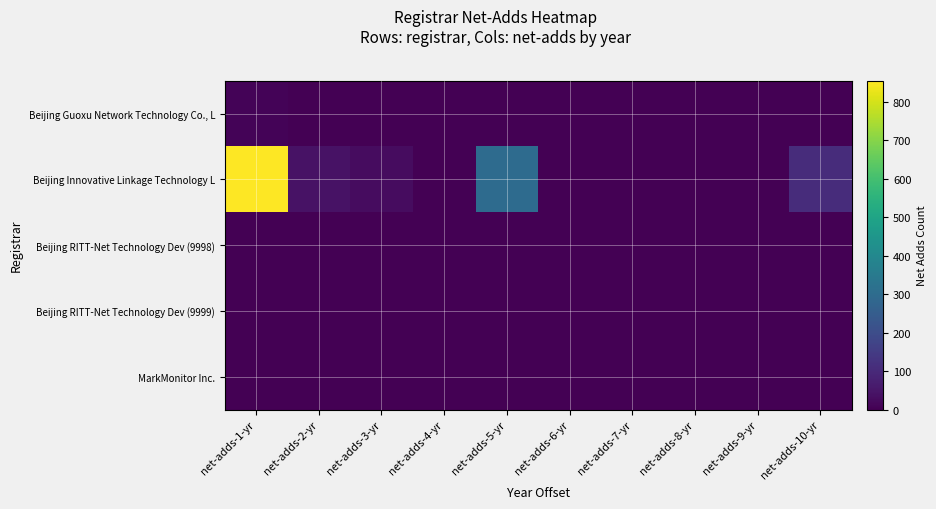

Reading right to left, transcribe all the data shown in this chart.

Beijing Guoxu Network Technology Co., L: net-adds-10-yr=0	net-adds-9-yr=0	net-adds-8-yr=0	net-adds-7-yr=0	net-adds-6-yr=0	net-adds-5-yr=2	net-adds-4-yr=0	net-adds-3-yr=0	net-adds-2-yr=0	net-adds-1-yr=10
Beijing Innovative Linkage Technology L: net-adds-10-yr=110	net-adds-9-yr=0	net-adds-8-yr=0	net-adds-7-yr=0	net-adds-6-yr=0	net-adds-5-yr=299	net-adds-4-yr=1	net-adds-3-yr=29	net-adds-2-yr=41	net-adds-1-yr=855
Beijing RITT-Net Technology Dev (9998): net-adds-10-yr=0	net-adds-9-yr=0	net-adds-8-yr=0	net-adds-7-yr=0	net-adds-6-yr=0	net-adds-5-yr=0	net-adds-4-yr=0	net-adds-3-yr=0	net-adds-2-yr=0	net-adds-1-yr=0
Beijing RITT-Net Technology Dev (9999): net-adds-10-yr=0	net-adds-9-yr=0	net-adds-8-yr=0	net-adds-7-yr=0	net-adds-6-yr=0	net-adds-5-yr=0	net-adds-4-yr=0	net-adds-3-yr=0	net-adds-2-yr=0	net-adds-1-yr=0
MarkMonitor Inc.: net-adds-10-yr=0	net-adds-9-yr=0	net-adds-8-yr=0	net-adds-7-yr=0	net-adds-6-yr=0	net-adds-5-yr=0	net-adds-4-yr=0	net-adds-3-yr=0	net-adds-2-yr=0	net-adds-1-yr=0